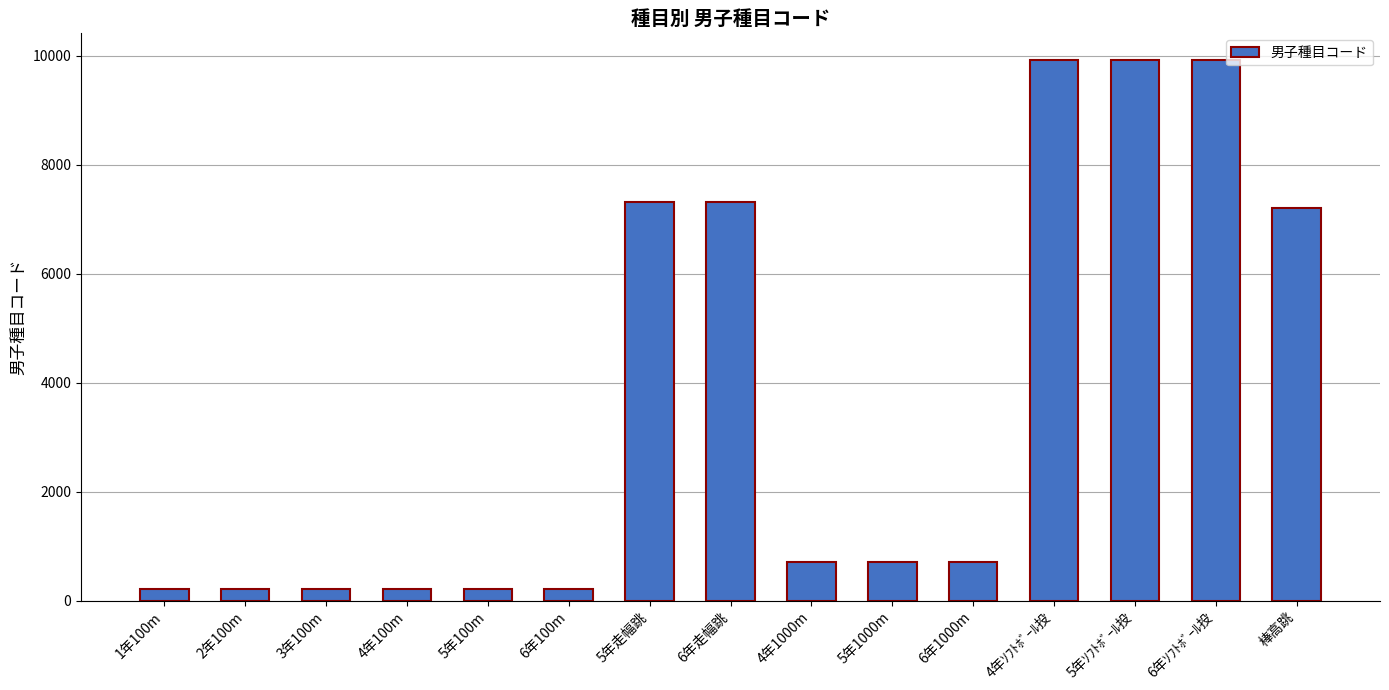

What is the label of the 1st bar from the right?

棒高跳